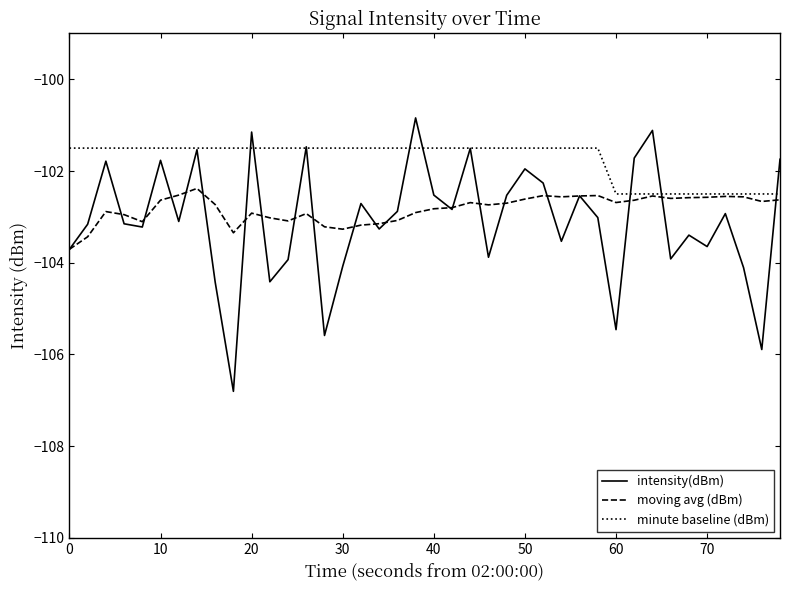

What is the minimum value shown in the chart?

-106.8